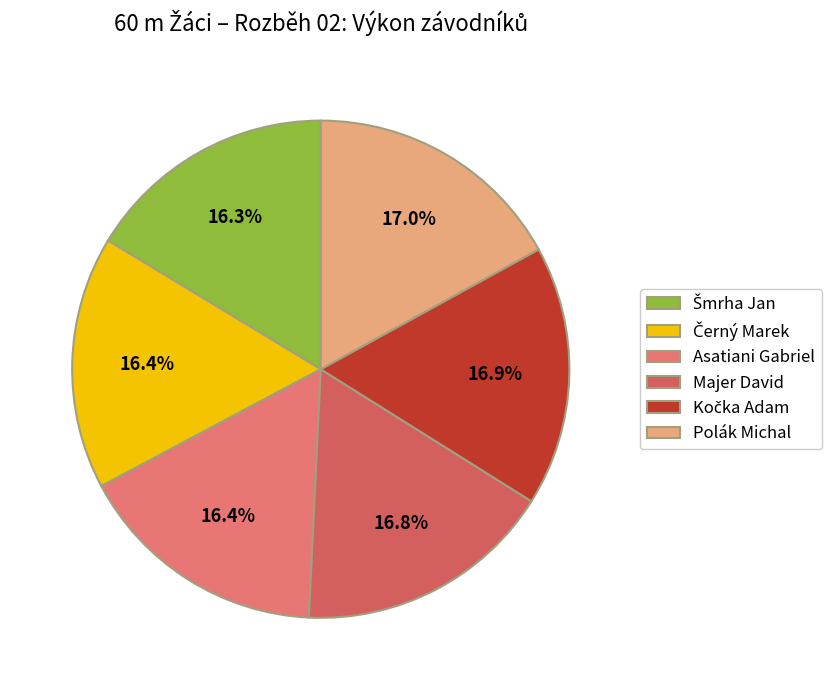

To the nearest percent, what is the difference between the largest and smallest slice percentages?

1%